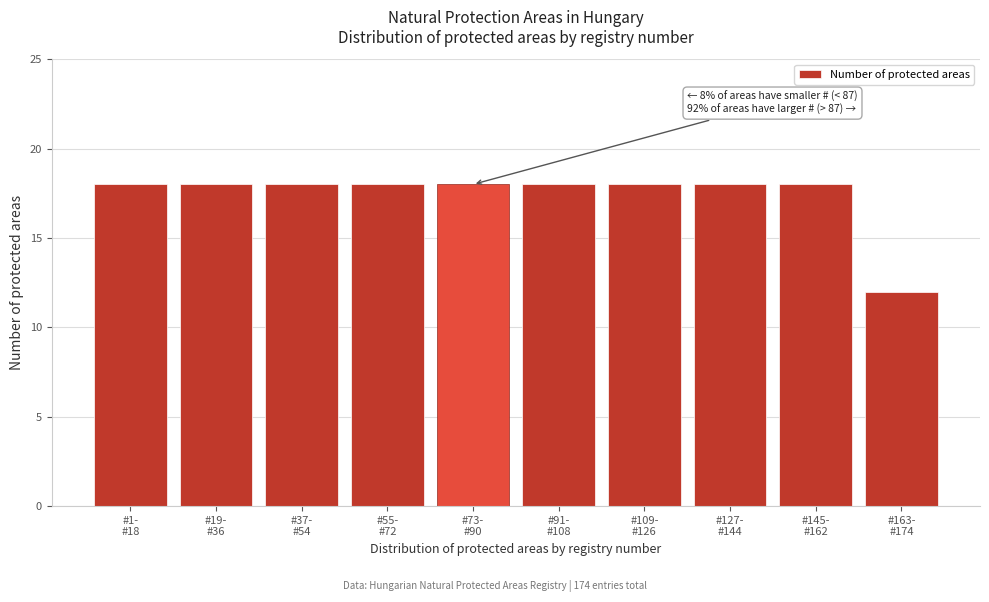

Reading left to right, transcribe all the data shown in this chart.

18	18	18	18	18	18	18	18	18	12